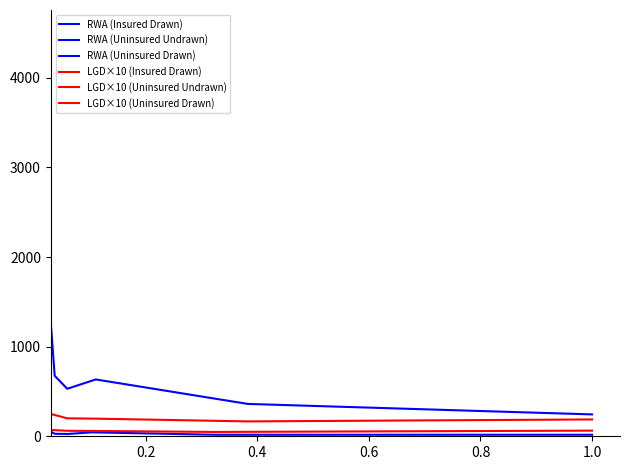

True or false: LGD (Uninsured Drawn) and RWA (Uninsured Drawn) intersect in this chart.

False